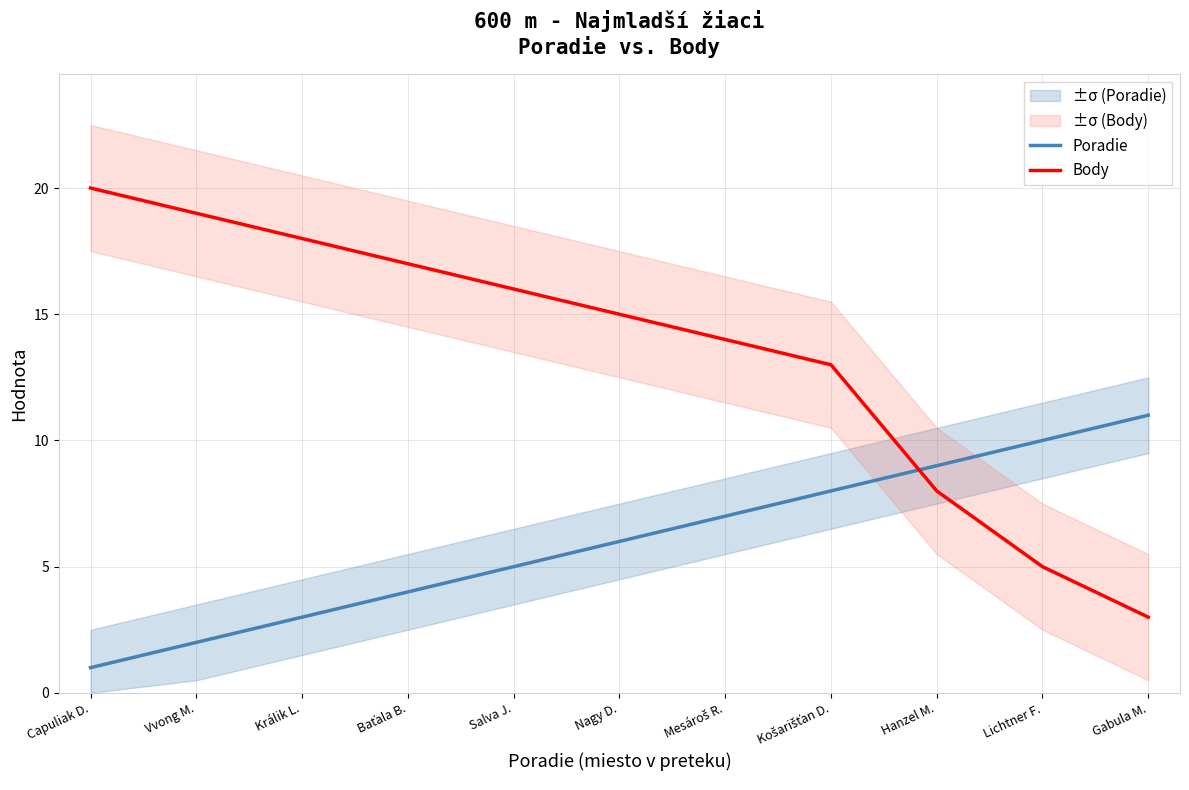

Rank the categories by Poradie value from lowest to highest.

Capuliak D., Vvong M., Králik L., Baťala B., Salva J., Nagy D., Mesároš R., Košarišťan D., Hanzel M., Lichtner F., Gabula M.